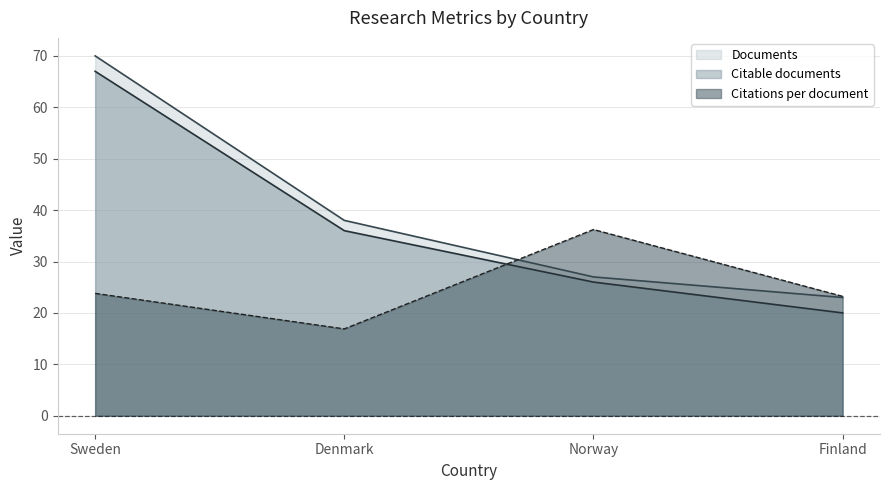

What is the difference between the Documents values at Sweden and Finland?

47.0